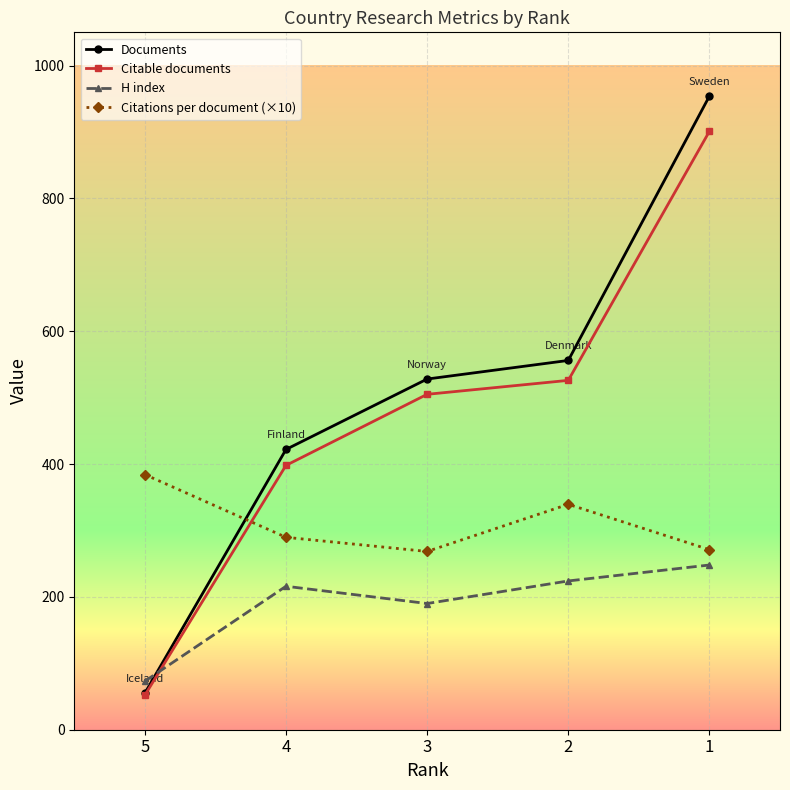

Does the chart have visible grid lines?

Yes